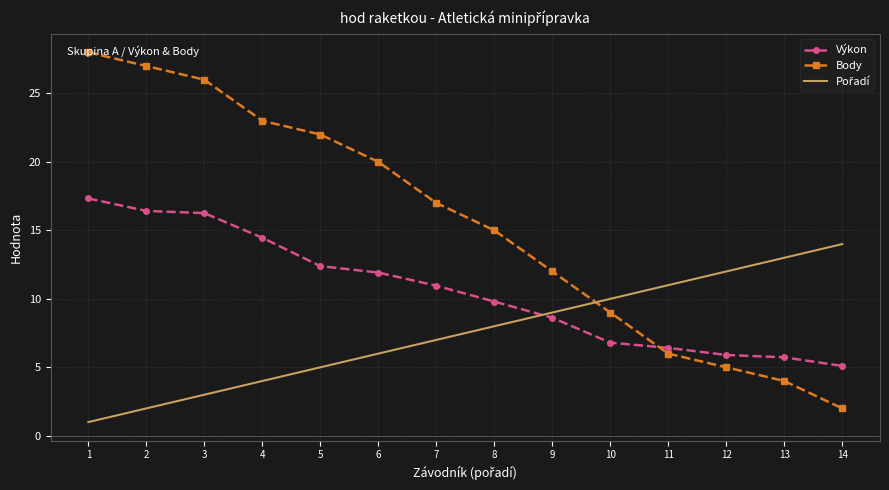

What is the difference between the maximum and second lowest values in the Výkon series?

11.6